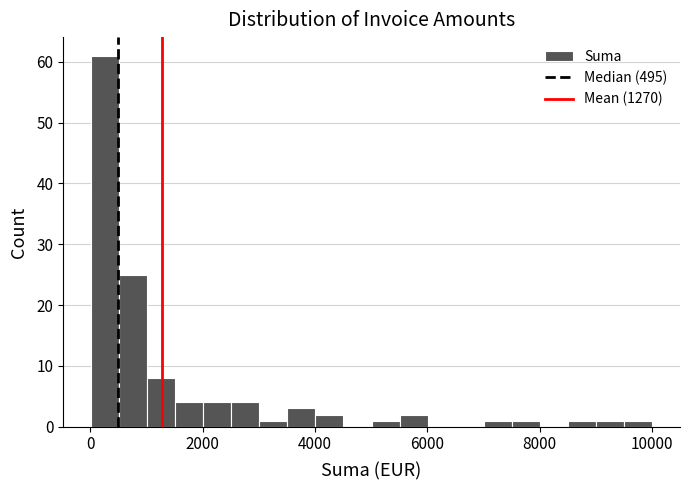

Around what value on the x-axis is the tallest bar? Give the approximate position of its centre, as read against the axis.

200